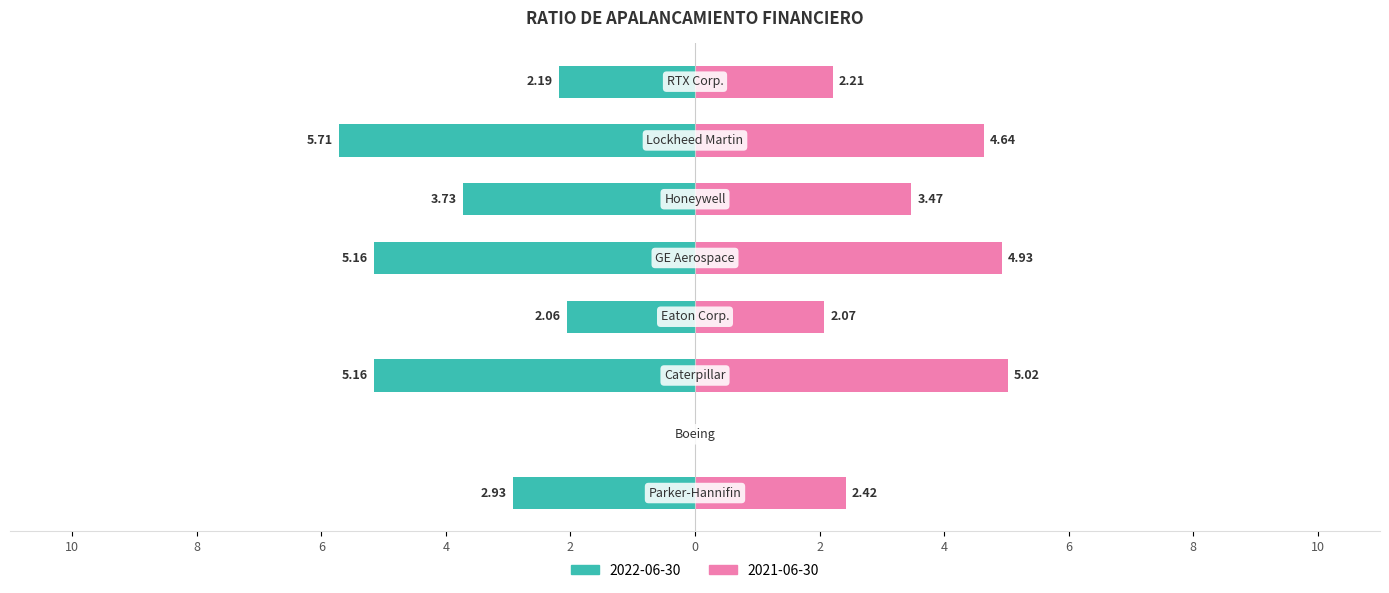

Reading left to right, list all the values displayed in this chart.

2022-06-30: Parker-Hannifin Corp.=-2.9	Boeing Co.=0.0	Caterpillar Inc.=-5.2	Eaton Corp. plc=-2.1	GE Aerospace=-5.2	Honeywell International Inc.=-3.7	Lockheed Martin Corp.=-5.7	RTX Corp.=-2.2
2021-06-30: Parker-Hannifin Corp.=2.4	Boeing Co.=0.0	Caterpillar Inc.=5.0	Eaton Corp. plc=2.1	GE Aerospace=4.9	Honeywell International Inc.=3.5	Lockheed Martin Corp.=4.6	RTX Corp.=2.2